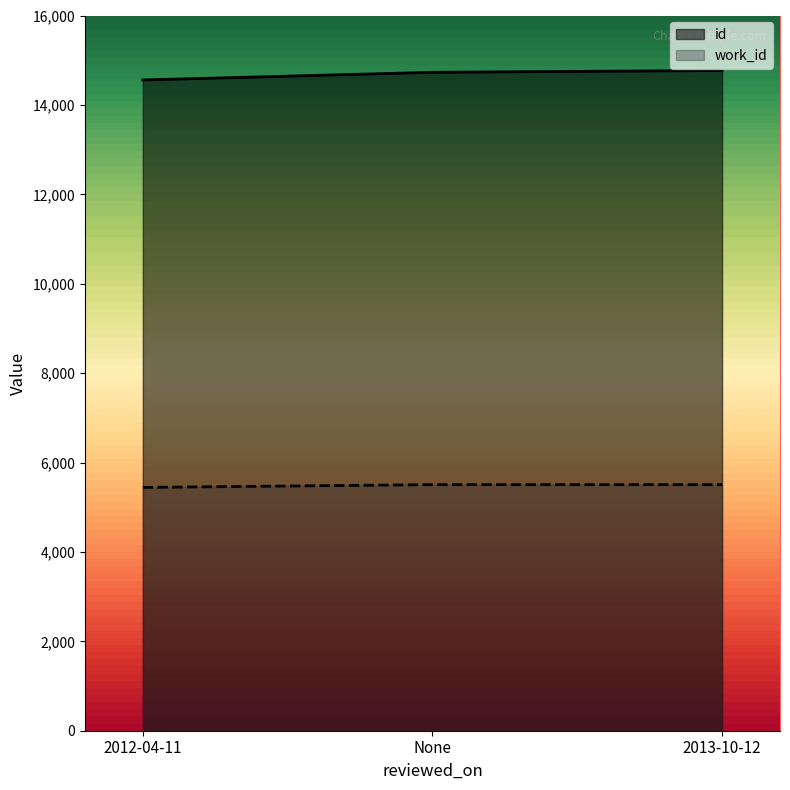

What is the total value across all series at 2012-04-11?

20001